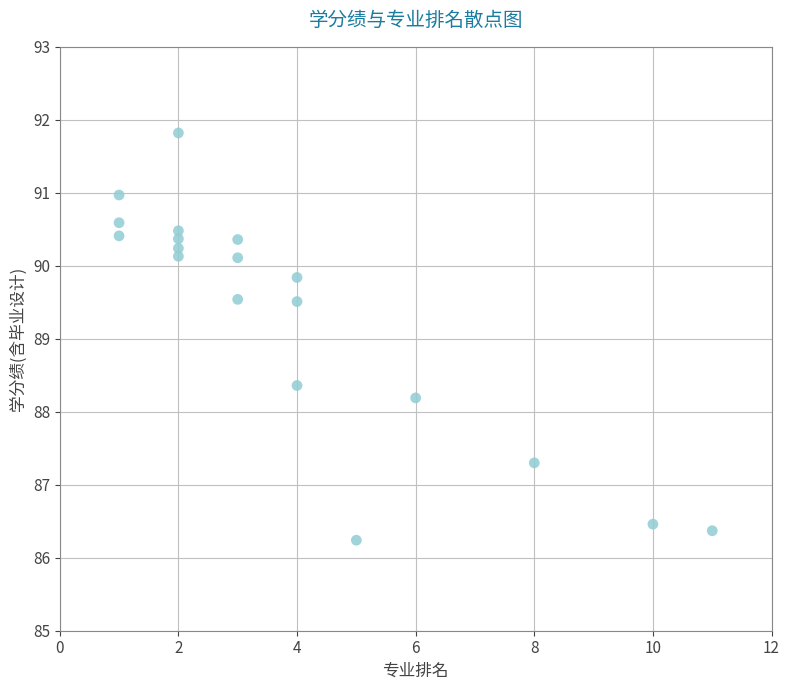

What is the range of X values (max minus min)?

10.0